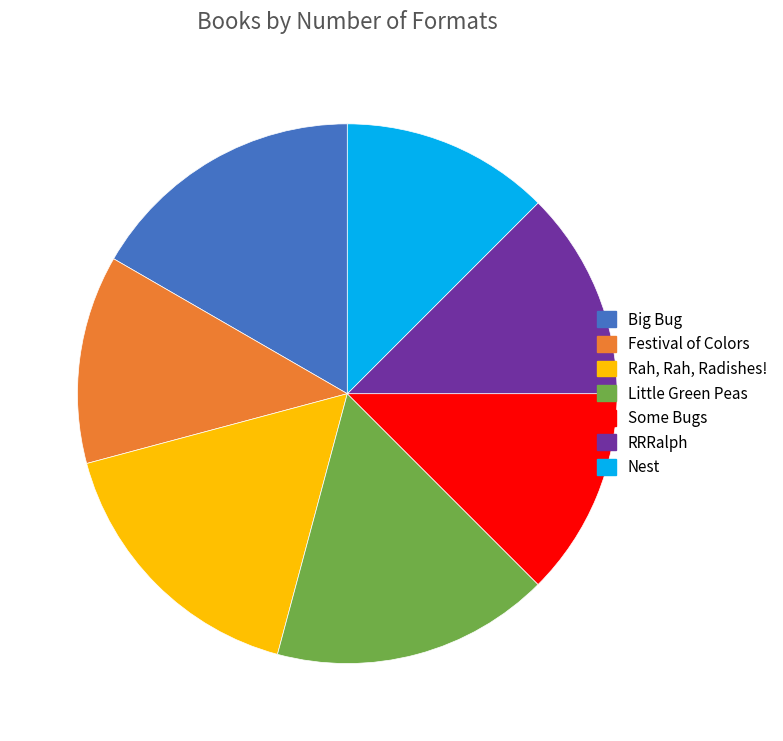

Is the sum of Big Bug and RRRalph greater than half?

No